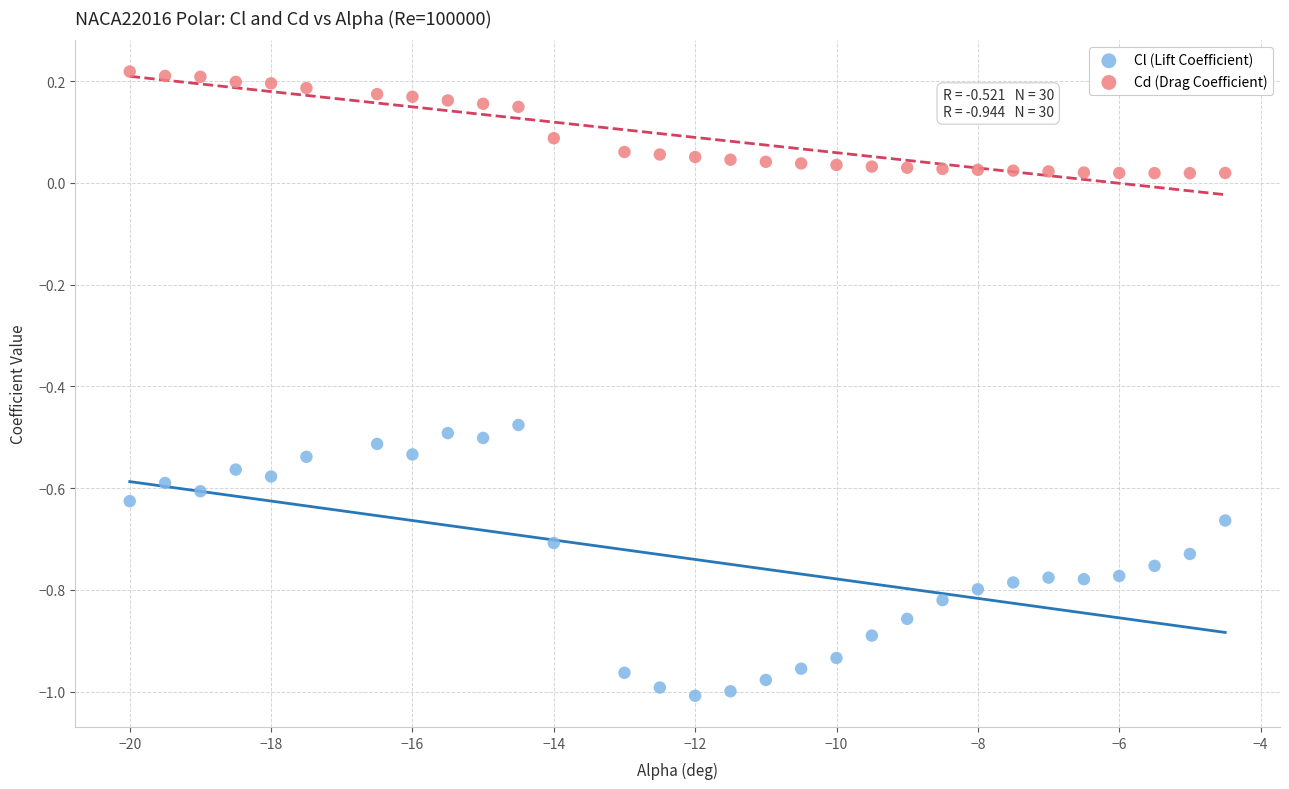

Which series contains the highest Y value?

Cd (Drag Coefficient)